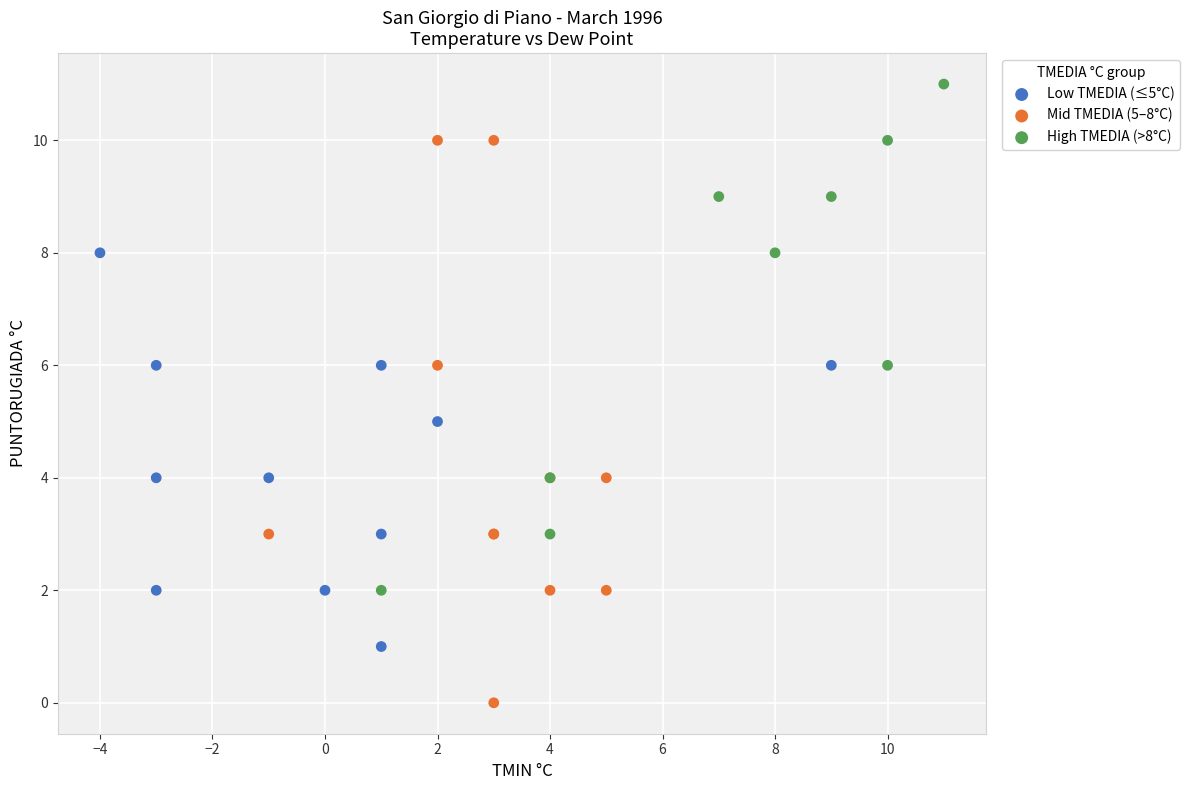

Which series has the widest spread of Y values?

Mid TMEDIA (5–8°C)